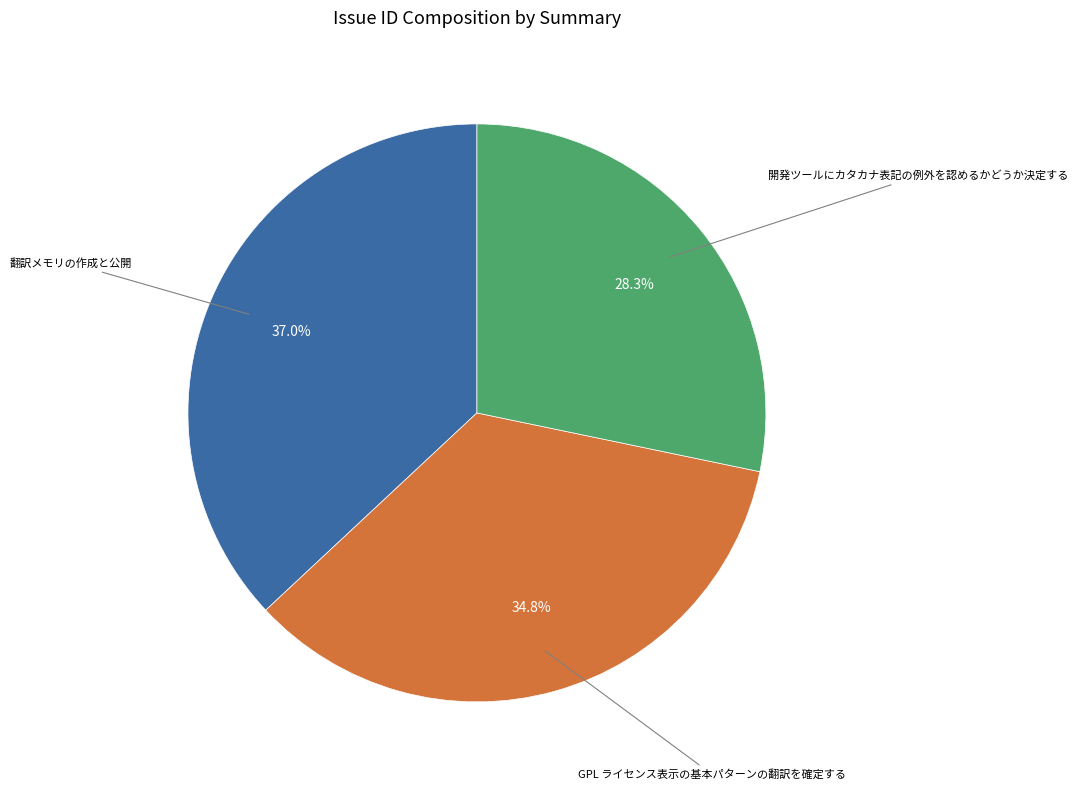

Is there any slice that represents more than half of the pie?

No